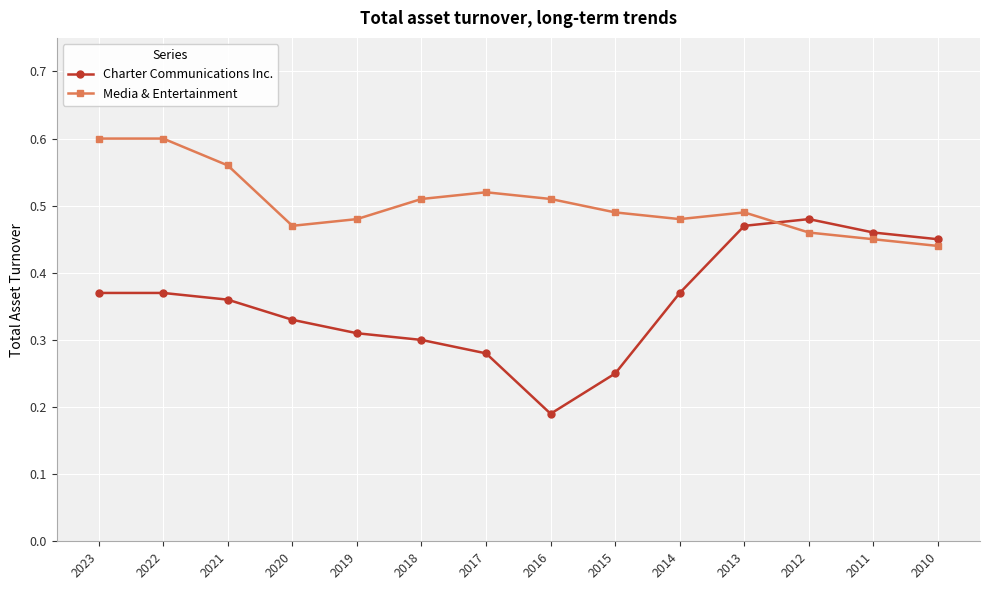

Rank the series by their maximum value, from lowest to highest.

Charter Communications Inc., Media & Entertainment